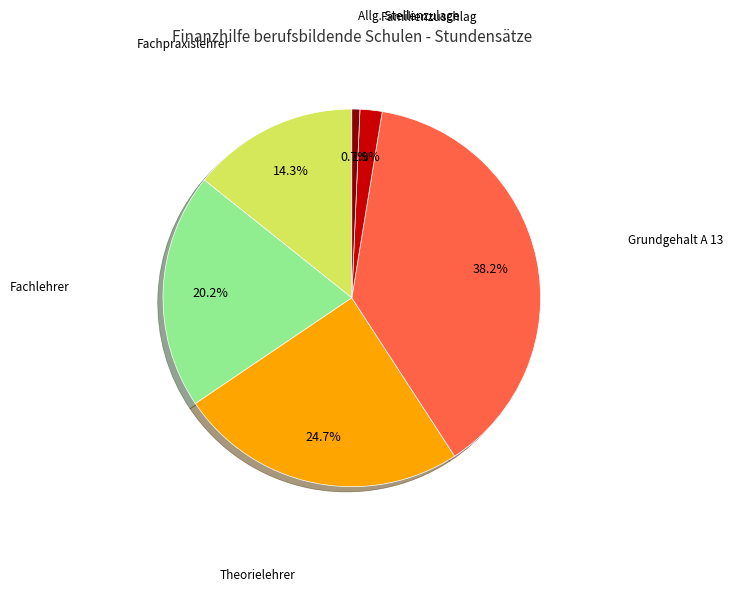

Is there a majority slice in this chart?

No